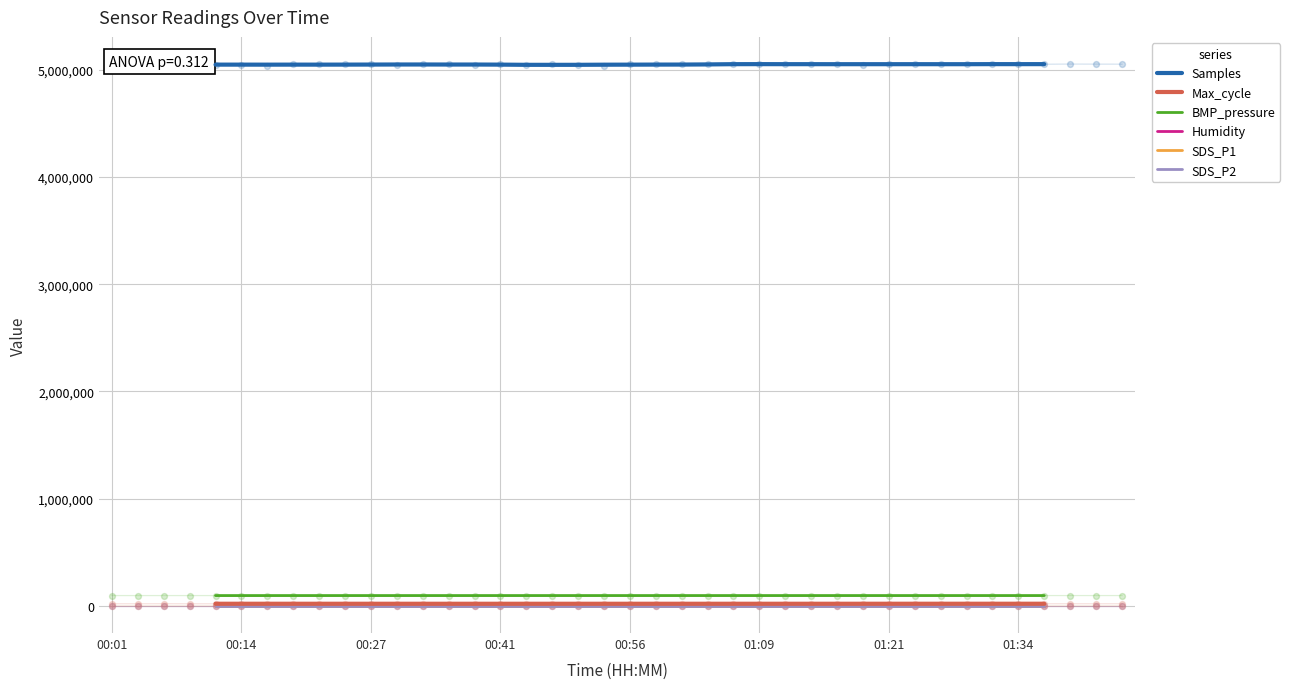

What are all the series names shown in the legend?

Samples, Max_cycle, BMP_pressure, Humidity, SDS_P1, SDS_P2